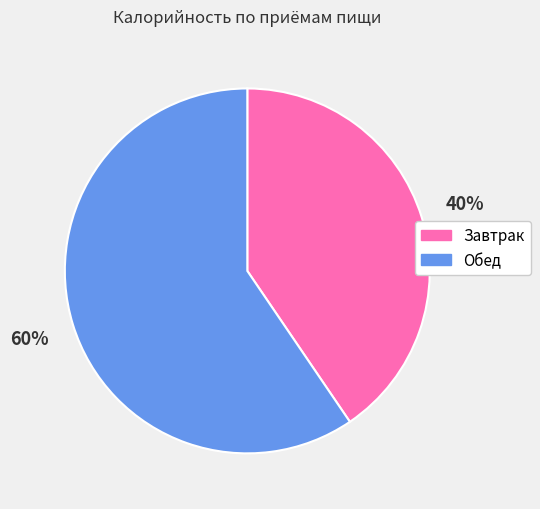

Which has a higher value, Обед or Завтрак?

Обед